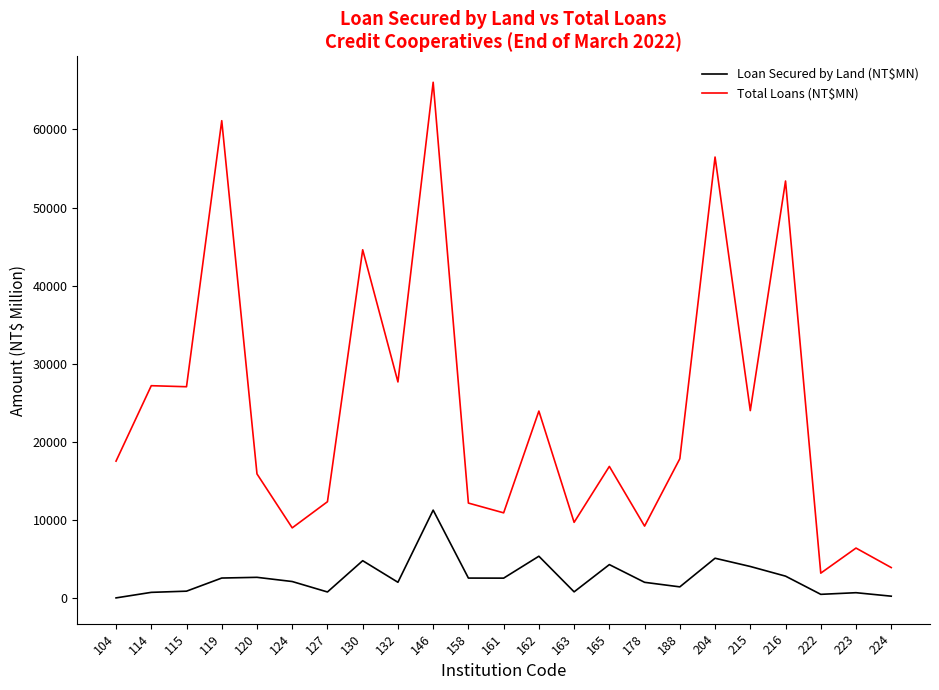

True or false: Loan Secured by Land (NT$MN) and Total Loans (NT$MN) intersect in this chart.

False